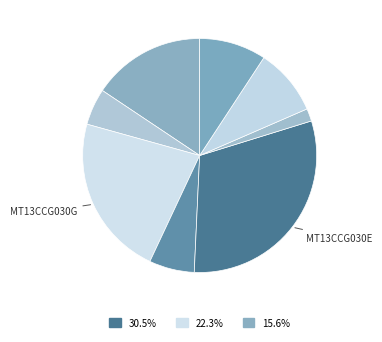

How many segments does this pie chart have?

8